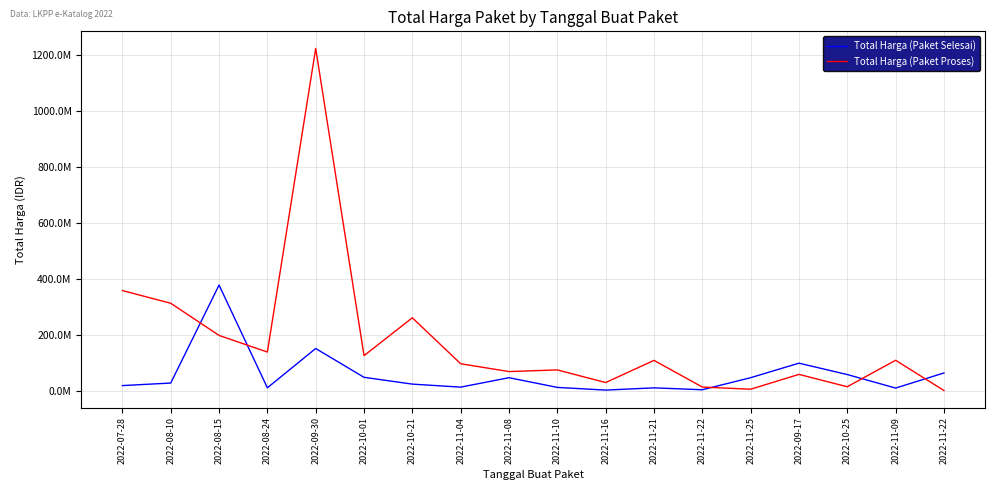

At how many categories does at least one series exceed 287404483?

4